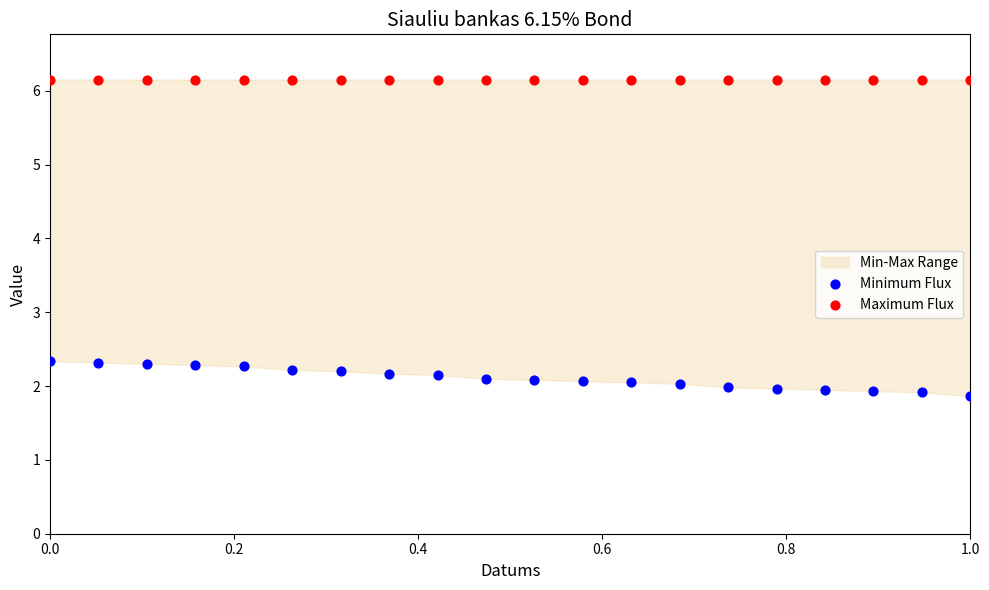

Which series contains the highest Y value?

Maximum Flux